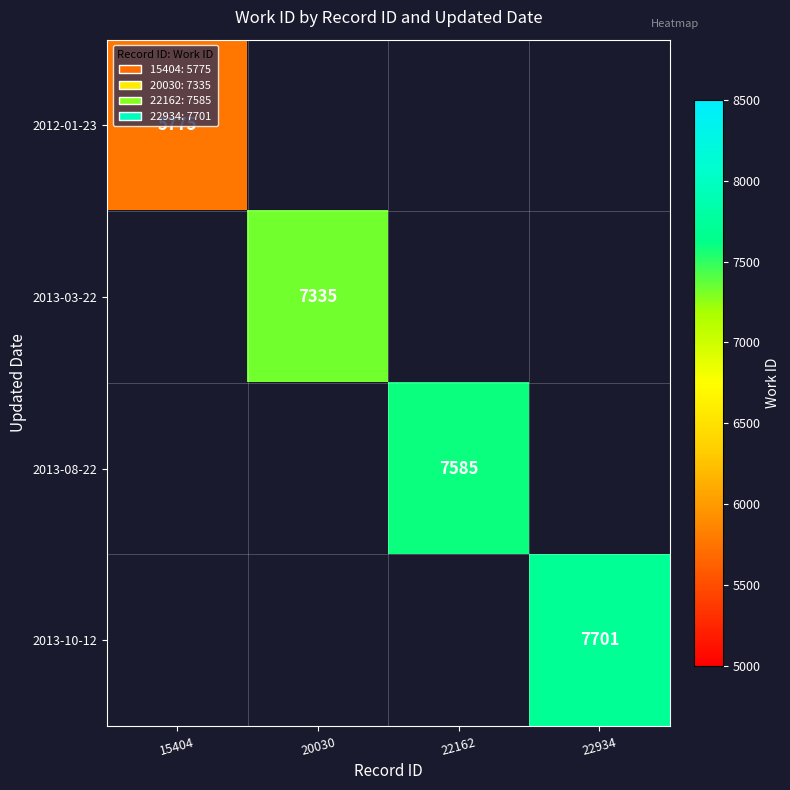

The 2012-01-23 series shows 5775 at 15404. True or false?

True